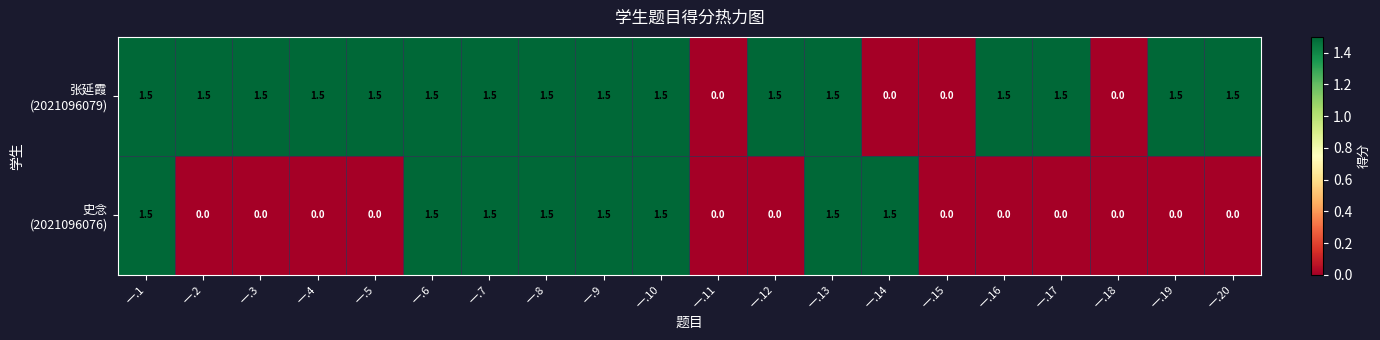

How many series are shown in this chart?

2